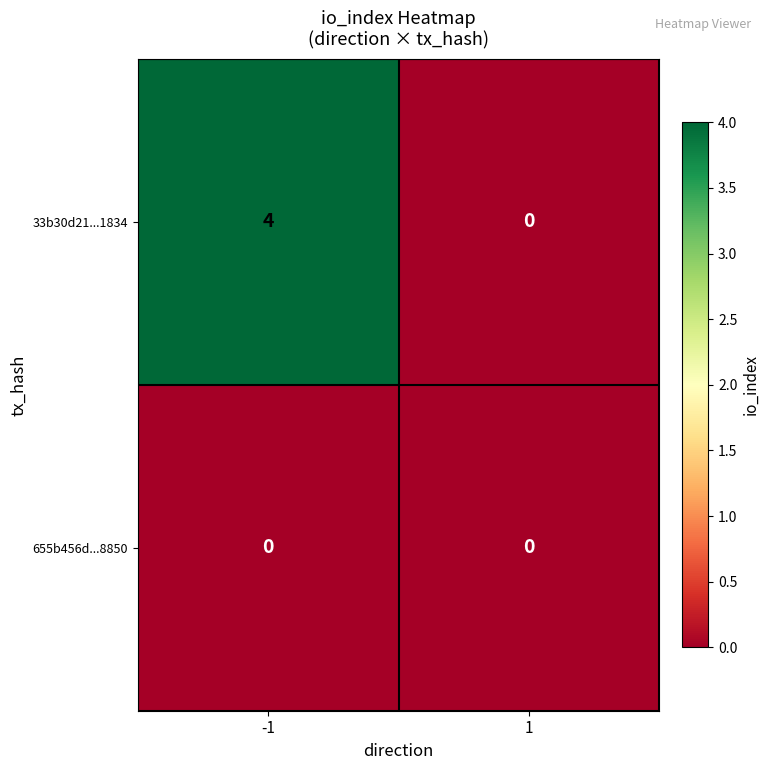

Count the number of categories in the chart.

2